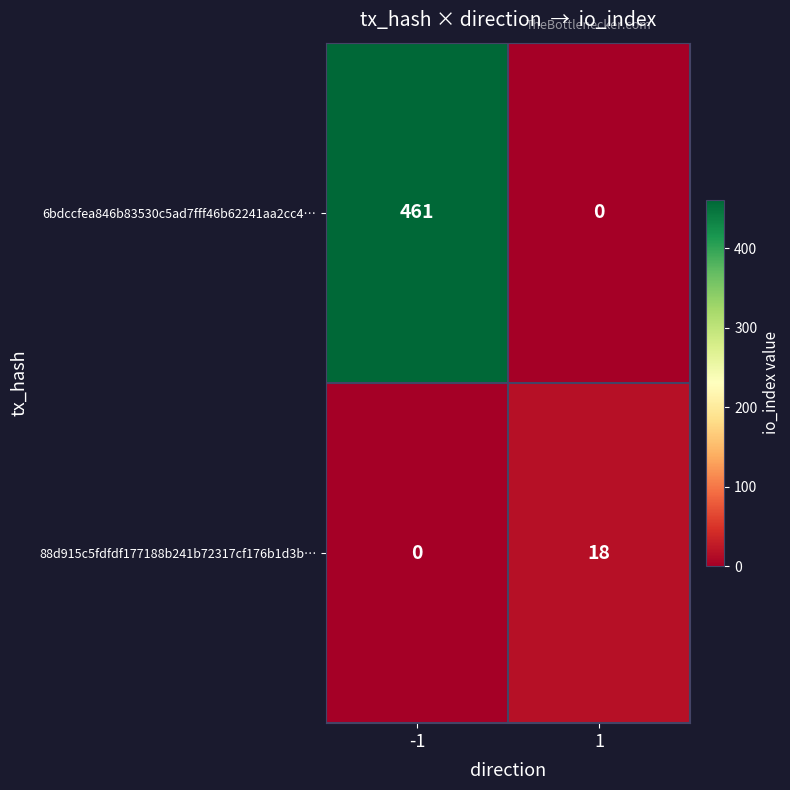

Which series has the widest spread of values?

6bdccfea846b83530c5ad7fff46b62241aa2cc4…